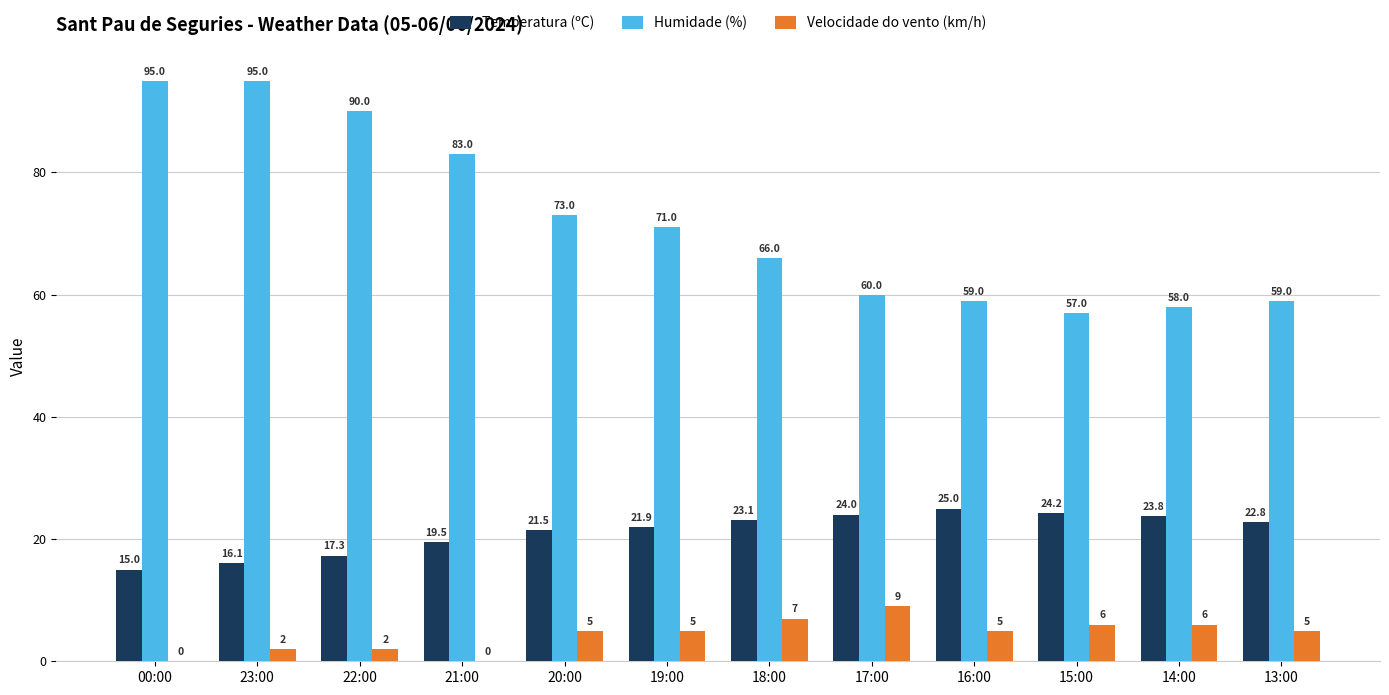

Is it true that Velocidade do vento (km/h) equals 7.0 at 18:00?

True